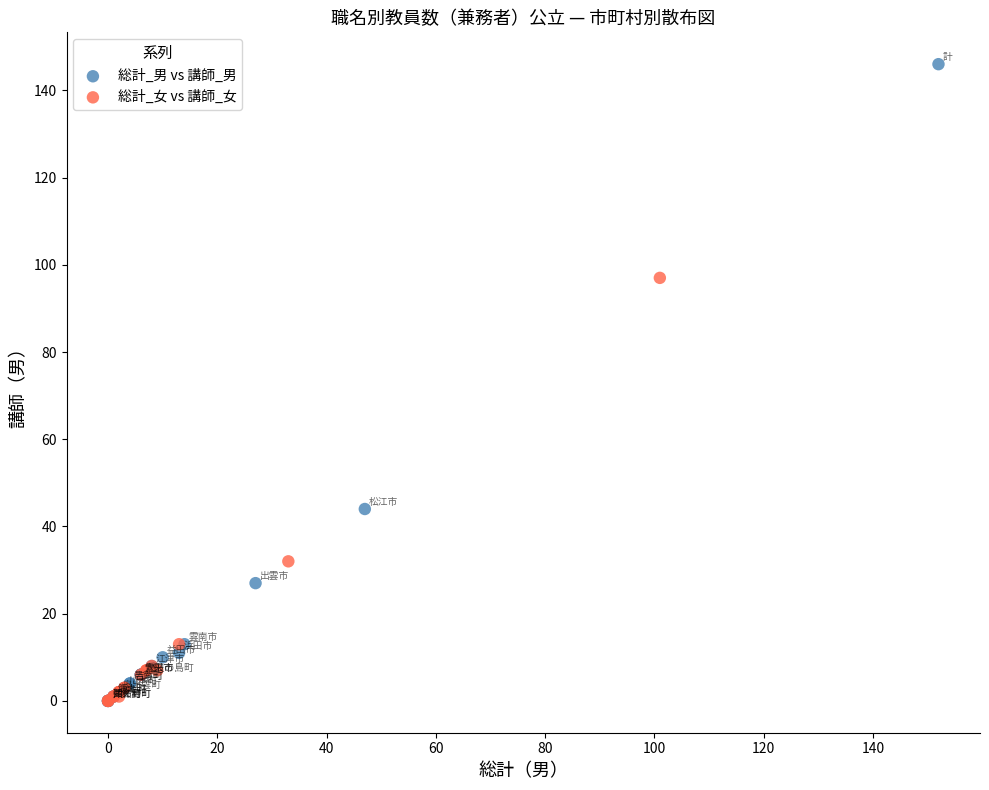

Which series reaches the maximum Y coordinate?

総計_男 vs 講師_男